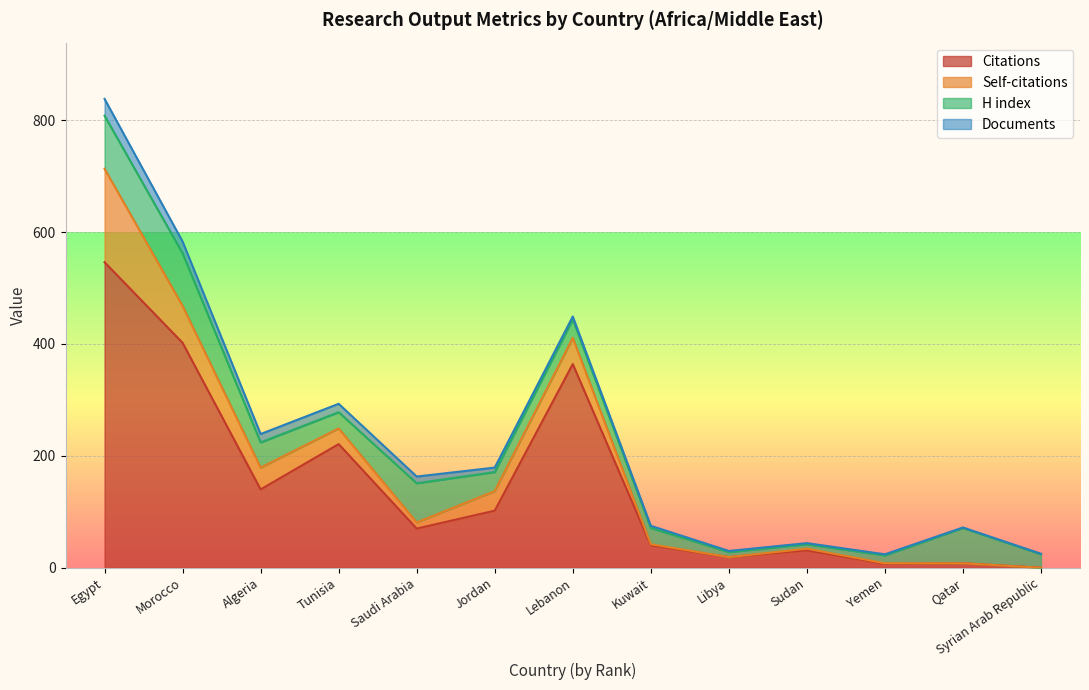

What is the label of the 13th point from the left?

Syrian Arab Republic